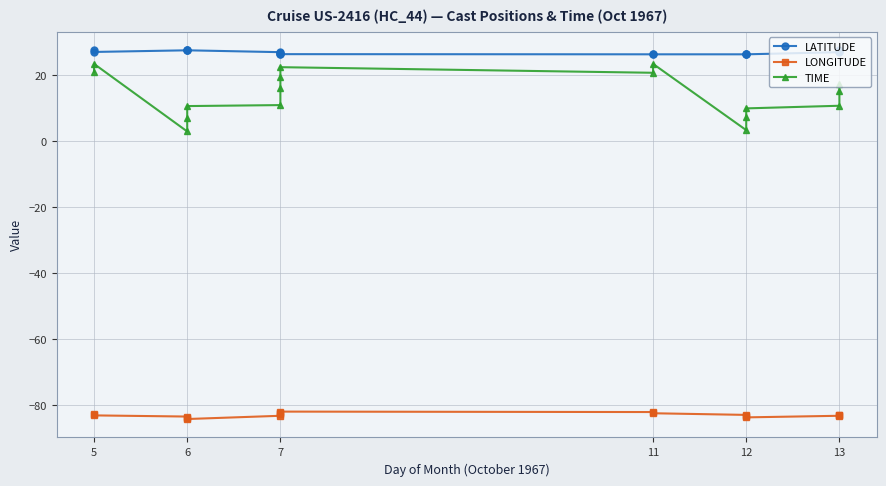

True or false: TIME and LONGITUDE intersect in this chart.

False